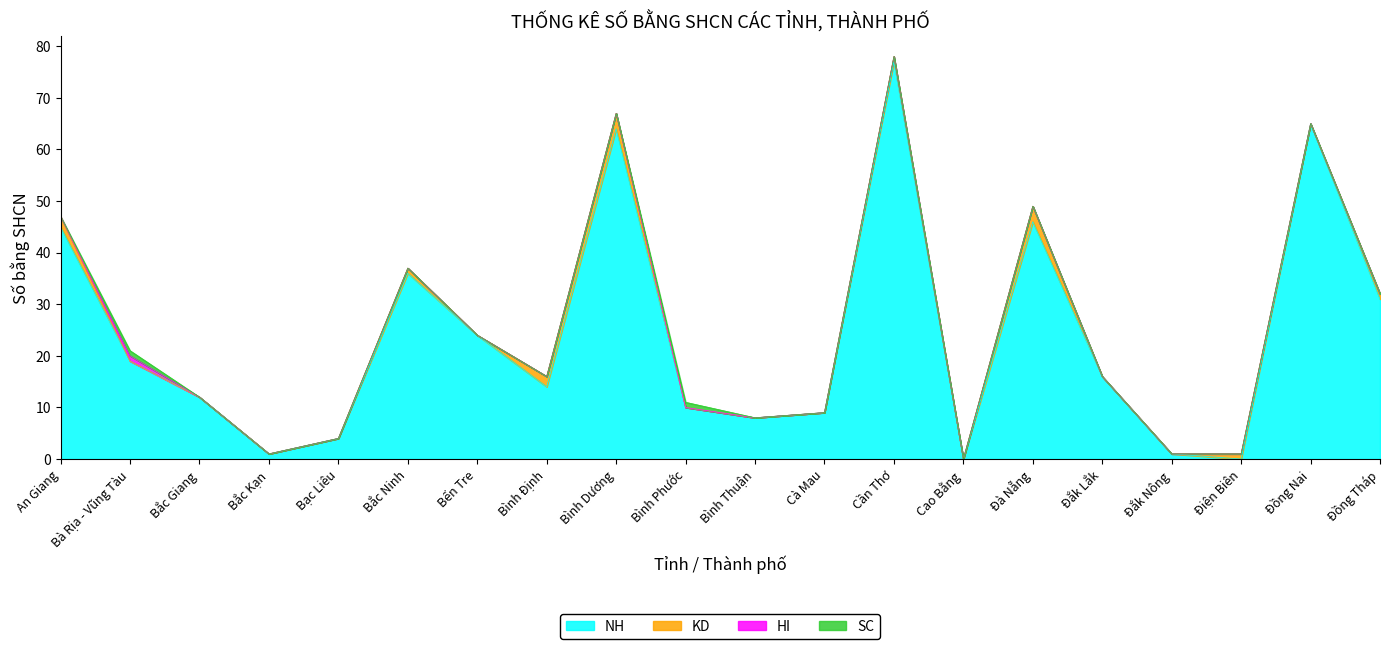

How many values in KD are above zero?

8